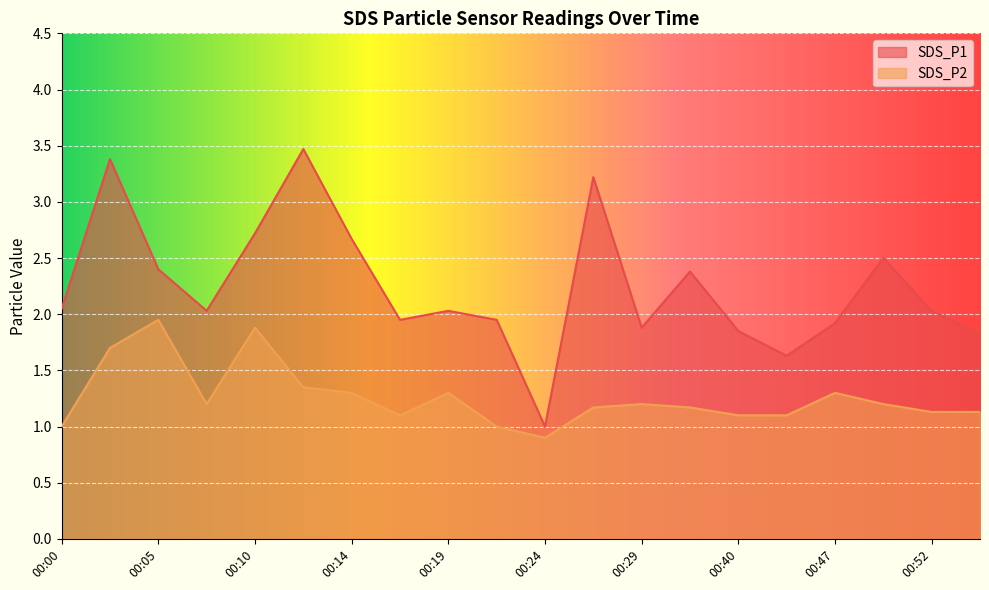

Is it true that SDS_P1 equals 2.0 at 00:19?

True